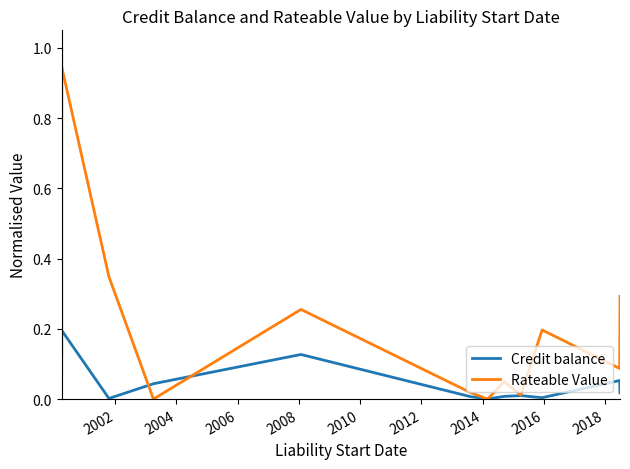

Is it true that Credit balance equals 0.1 at 2004?

False